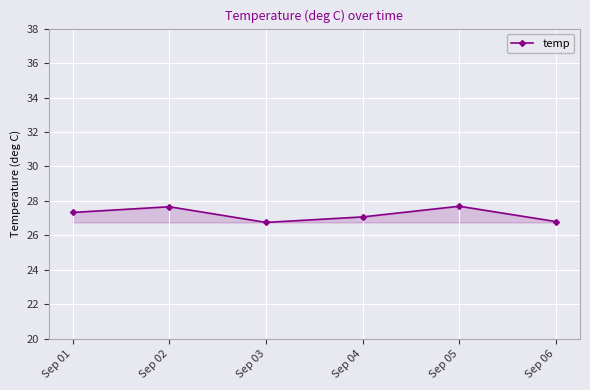

The value at Sep 06 is 35.7. True or false?

False